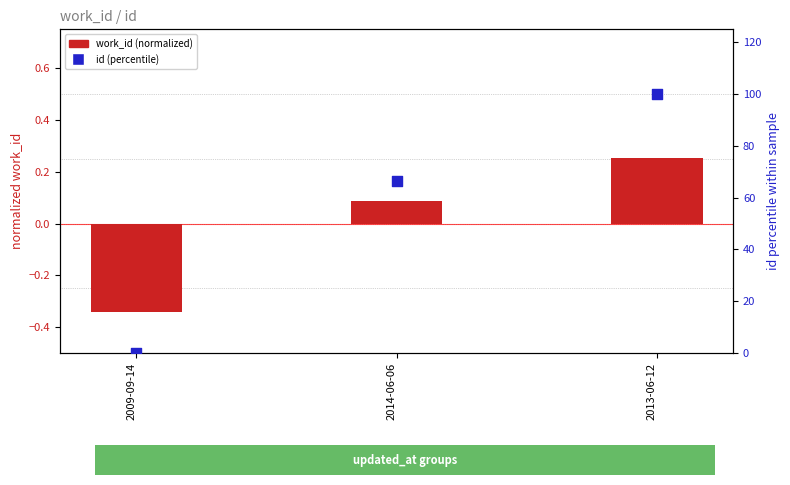

Is the value of id (percentile) at 2013-06-12 greater than the value of work_id (normalized) at 2009-09-14?

Yes